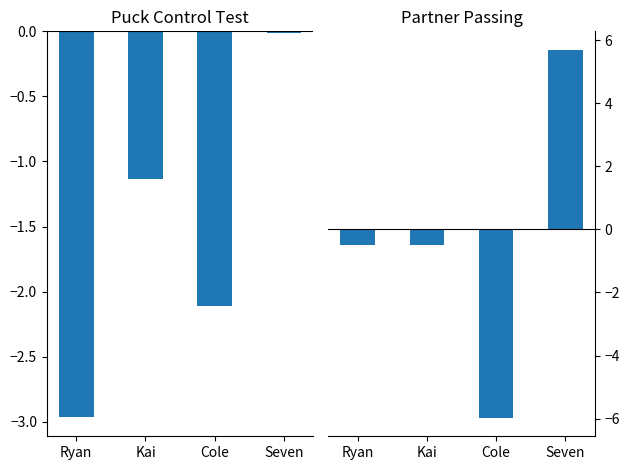

At how many categories does at least one series exceed 3?

1